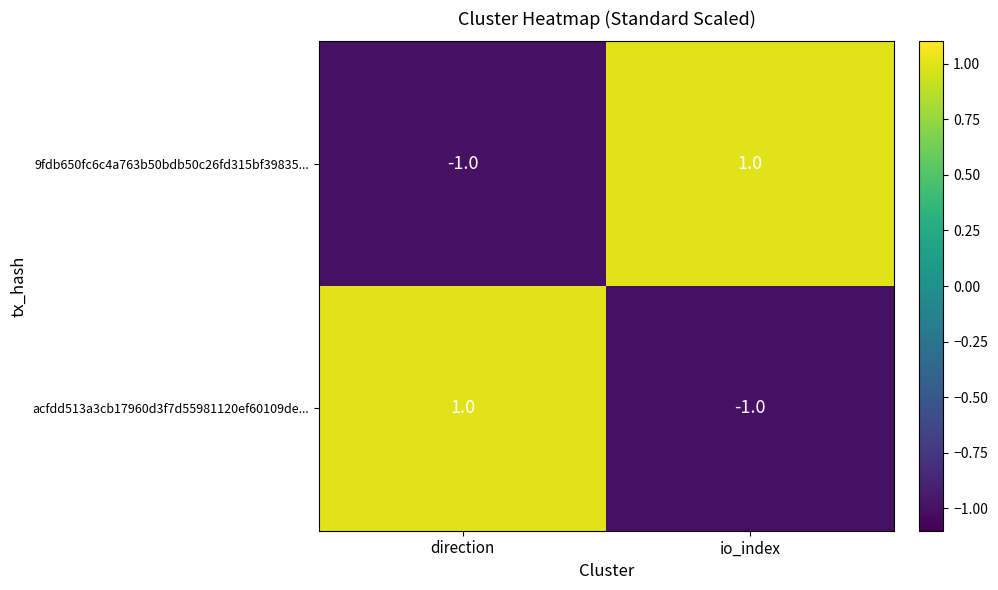

Is the value of 9fdb650fc6c4a763b50bdb50c26fd315bf39835... at direction greater than the value of acfdd513a3cb17960d3f7d55981120ef60109de... at direction?

No